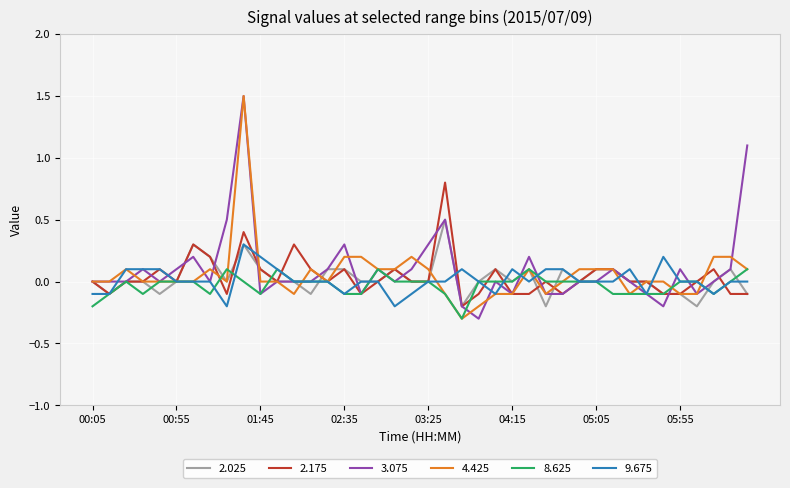

True or false: 2.025 has more than 1 interior local peaks.

True